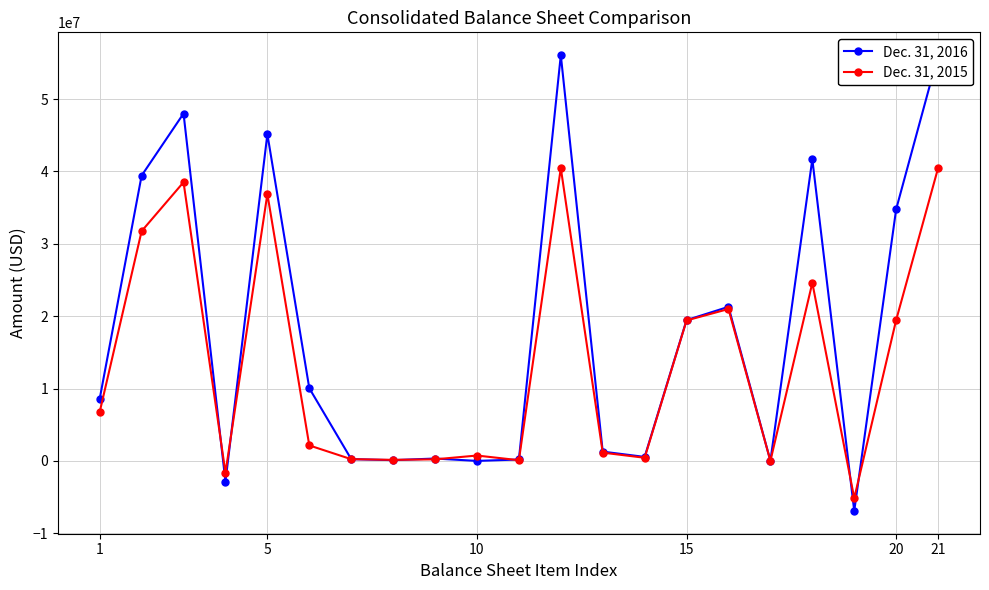

True or false: Dec. 31, 2015 has more than 1 points higher than both neighbors.

True